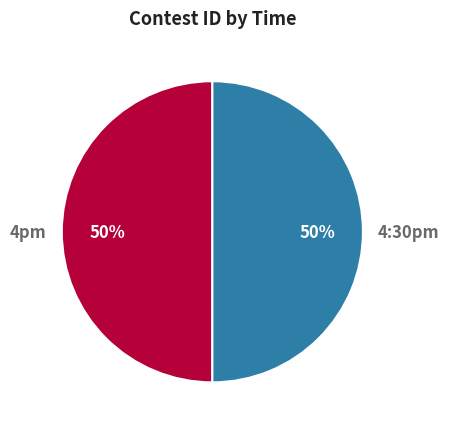

To the nearest percent, what portion does 4:30pm represent?

50%